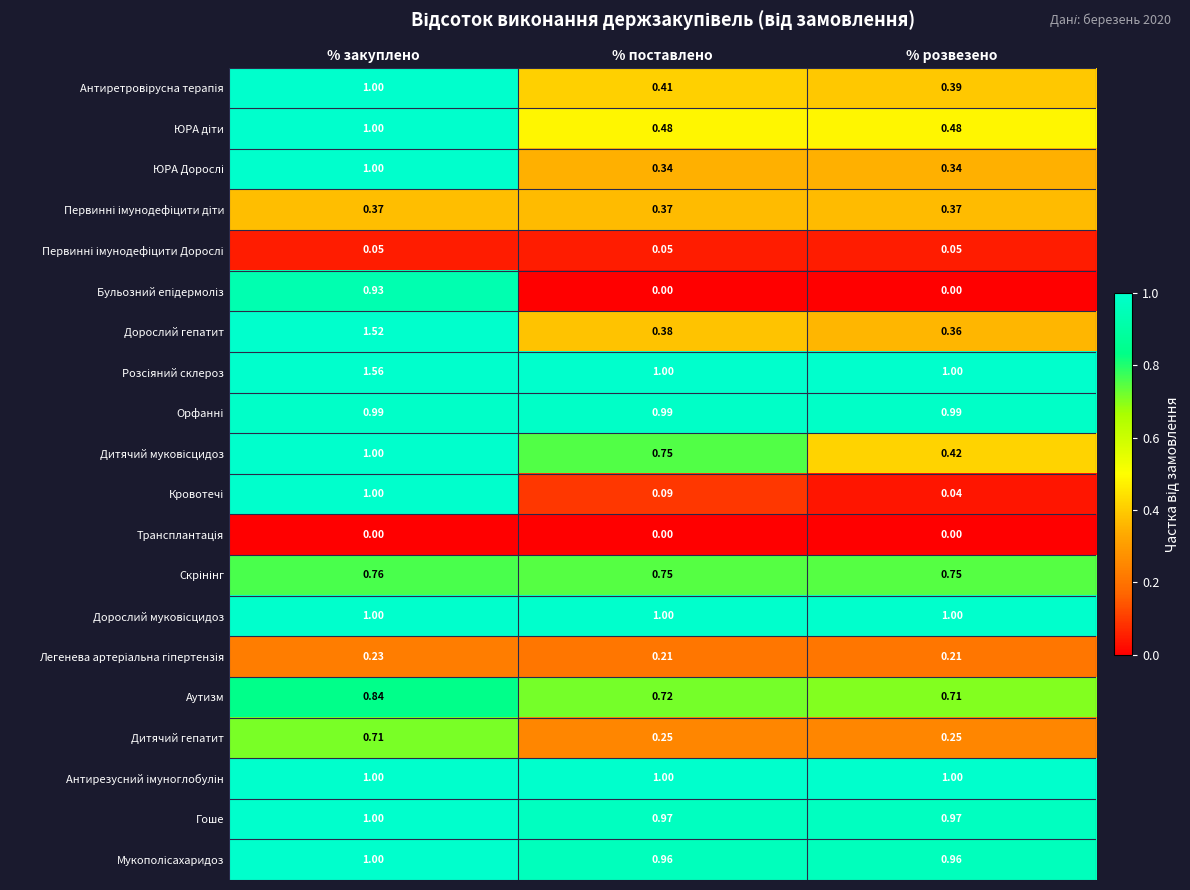

Between % закуплено and % розвезено, which series saw the biggest shift?

Дорослий гепатит